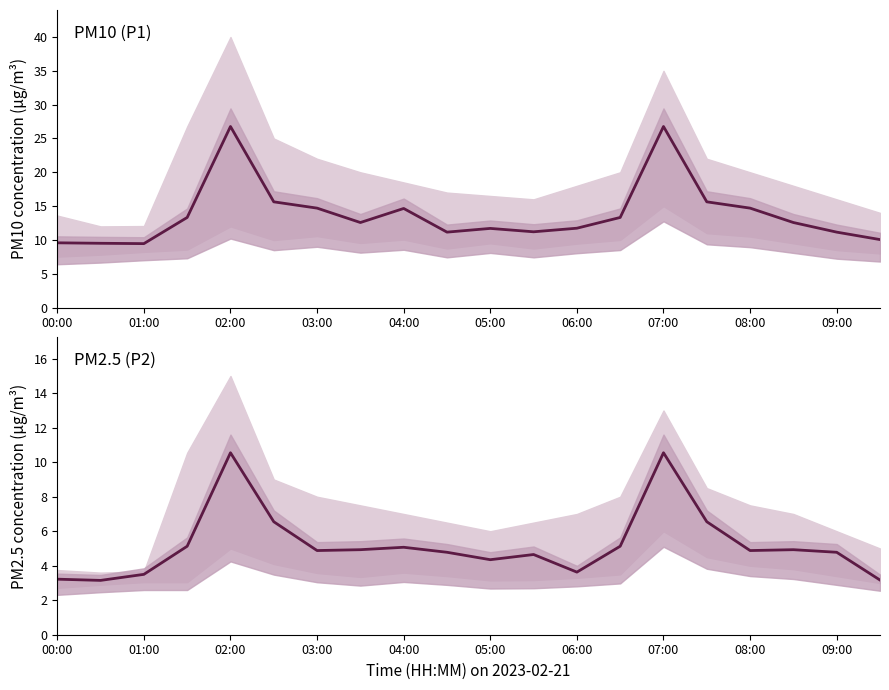

Which series has the largest total across all categories?

P1